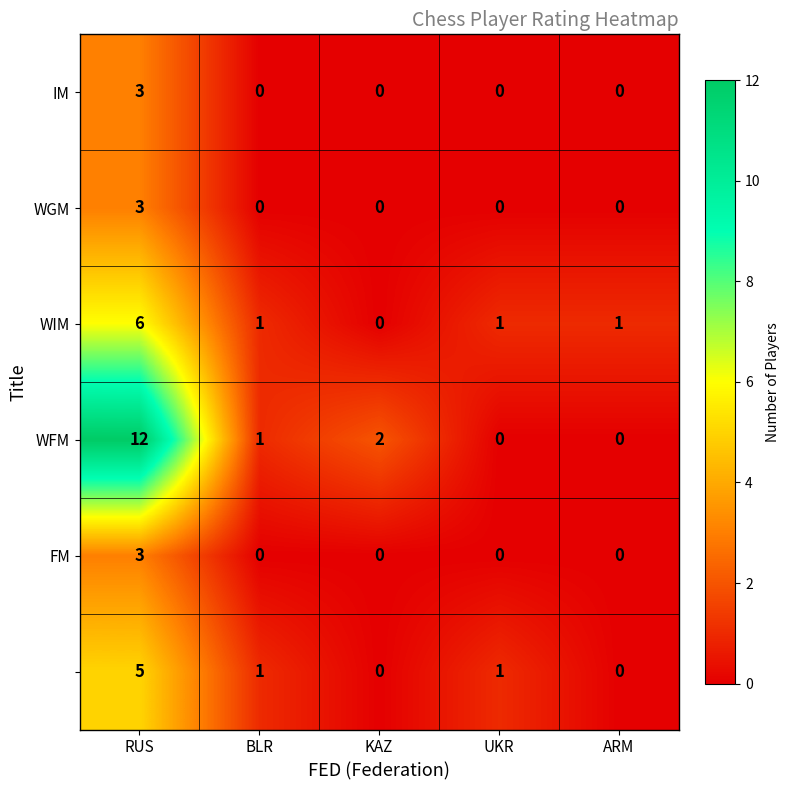

Which series changed the most between RUS and KAZ?

WFM